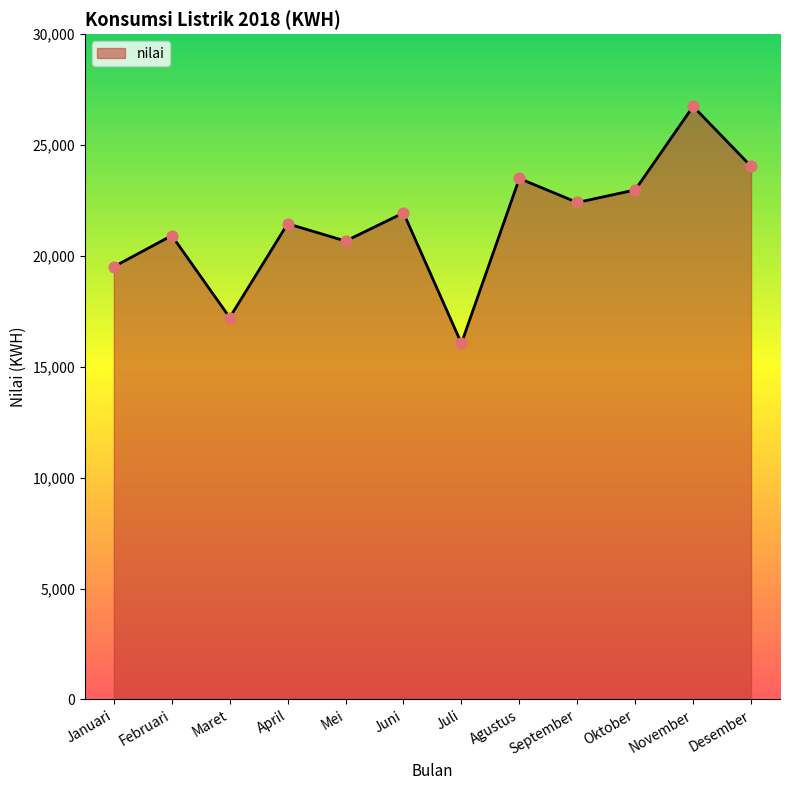

Which has a higher value, Juni or Mei?

Juni